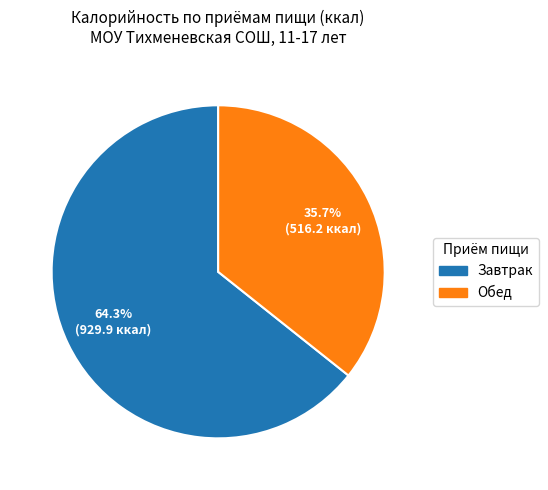

Which slice is the largest?

Завтрак